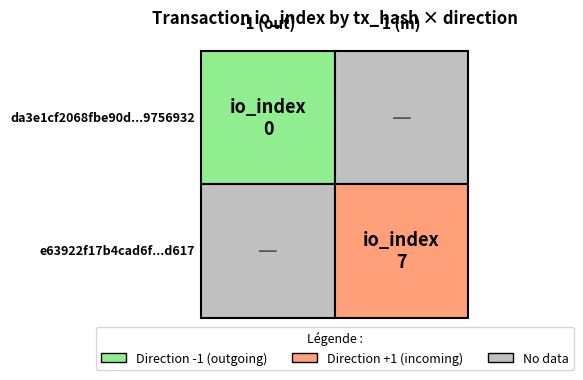

How many data points does each series have?

2